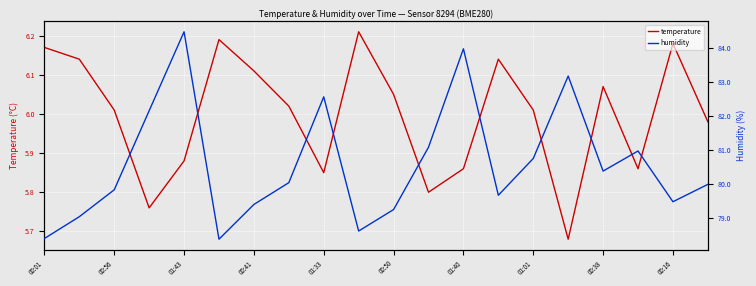

Rank the series at 15 from highest to lowest value.

humidity, temperature